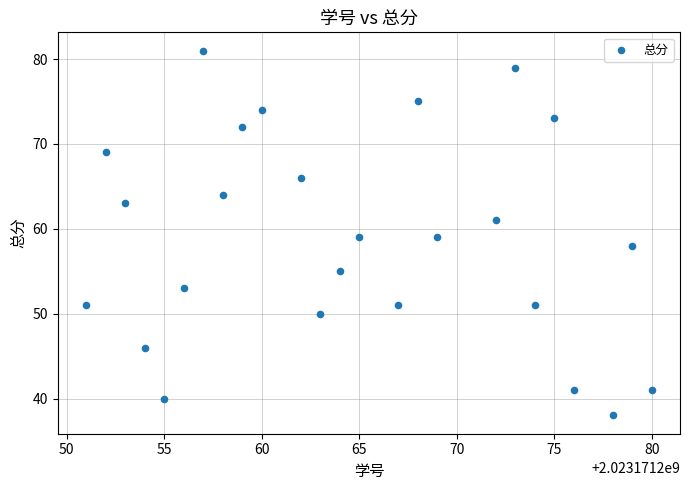

What is the range of X values (max minus min)?

29